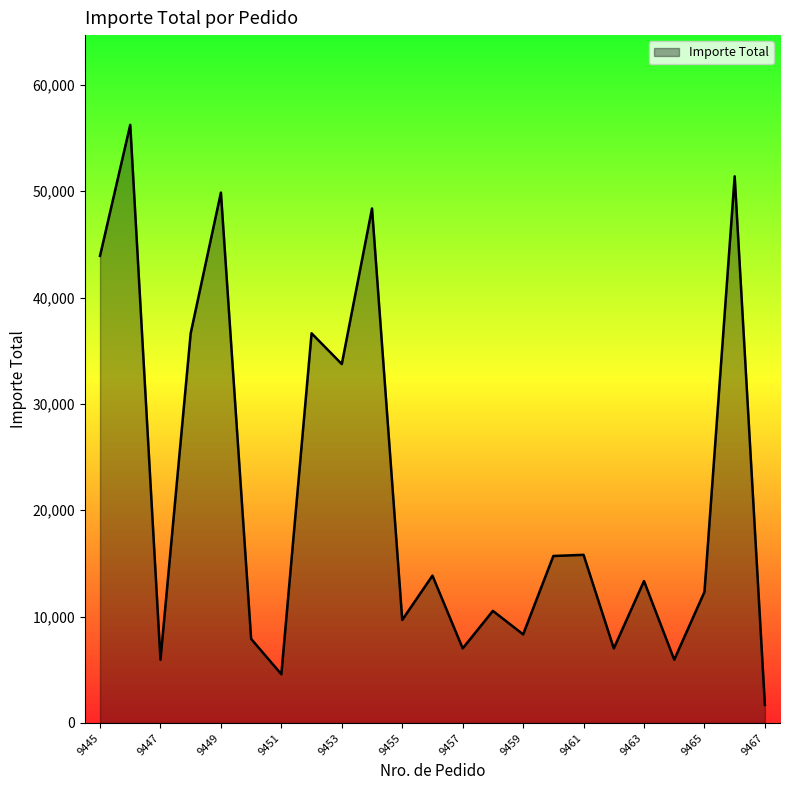

What is the average value?

21588.6